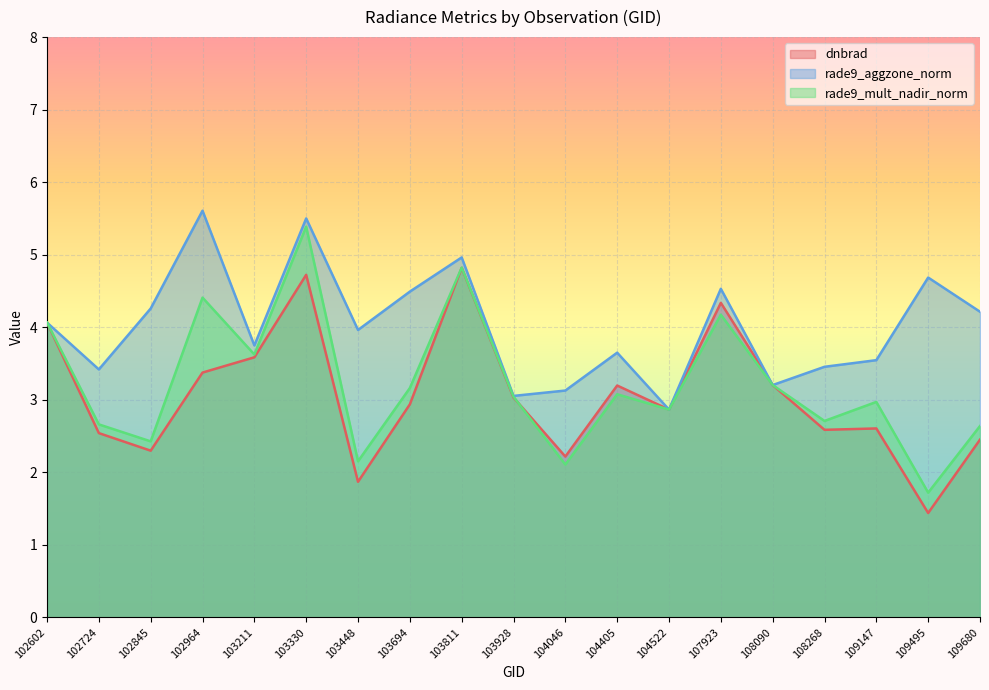

Which series has the largest range (max minus min)?

rade9_mult_nadir_norm